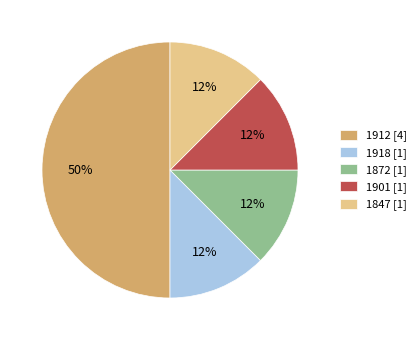

Is 1901 [1] the majority of the pie?

No